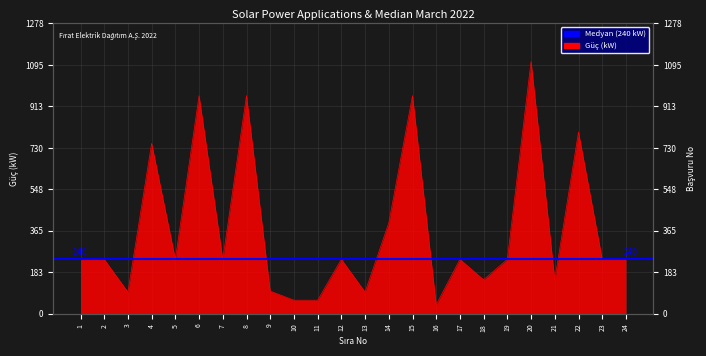

Approximately how many times larger is the value at 12 compared to 4?

0.3